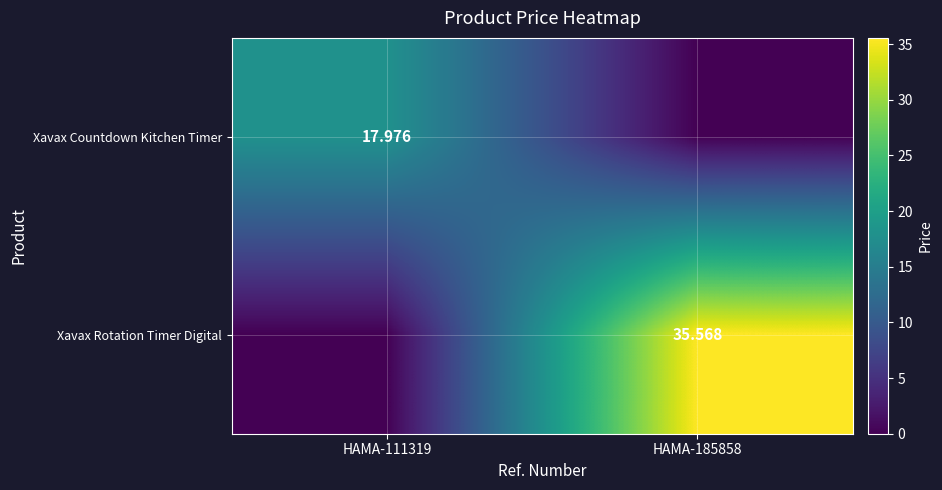

Rank the categories by Xavax Rotation Timer Digital value from highest to lowest.

HAMA-185858, HAMA-111319